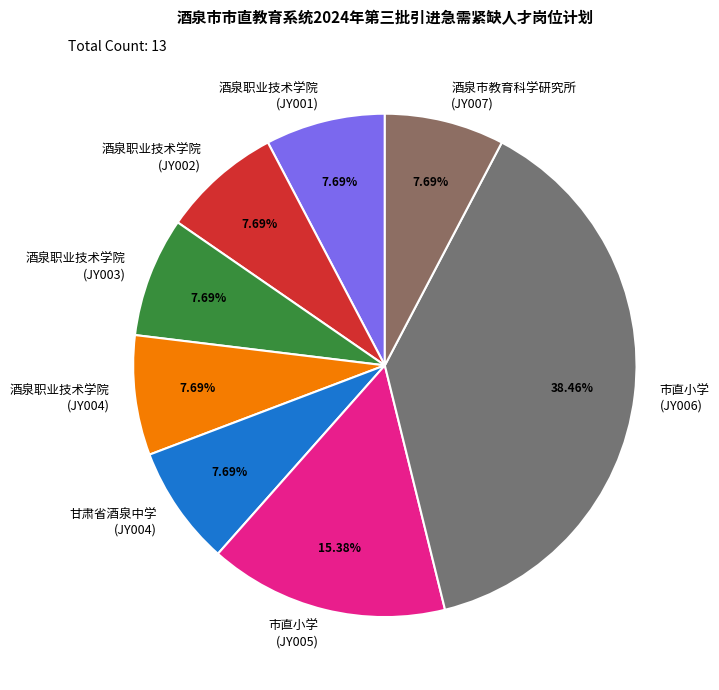

What is the largest slice in the pie chart?

市直小学 (JY006)